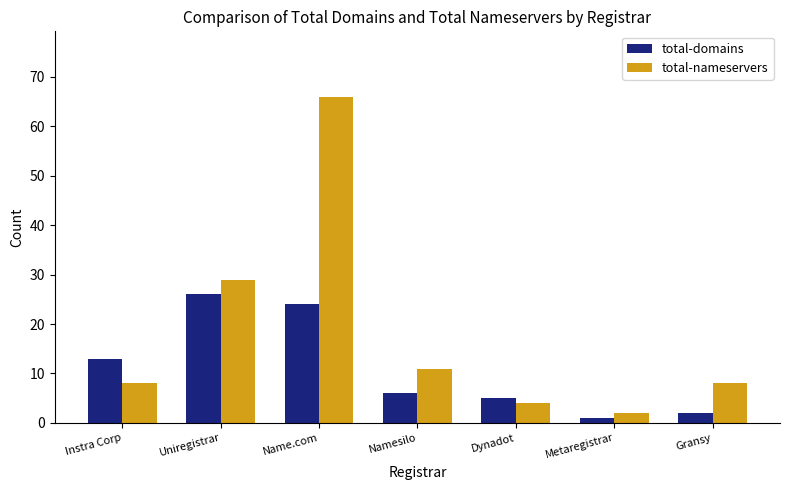

Reading right to left, what are all the values shown in this chart?

total-domains: 2	1	5	6	24	26	13
total-nameservers: 8	2	4	11	66	29	8